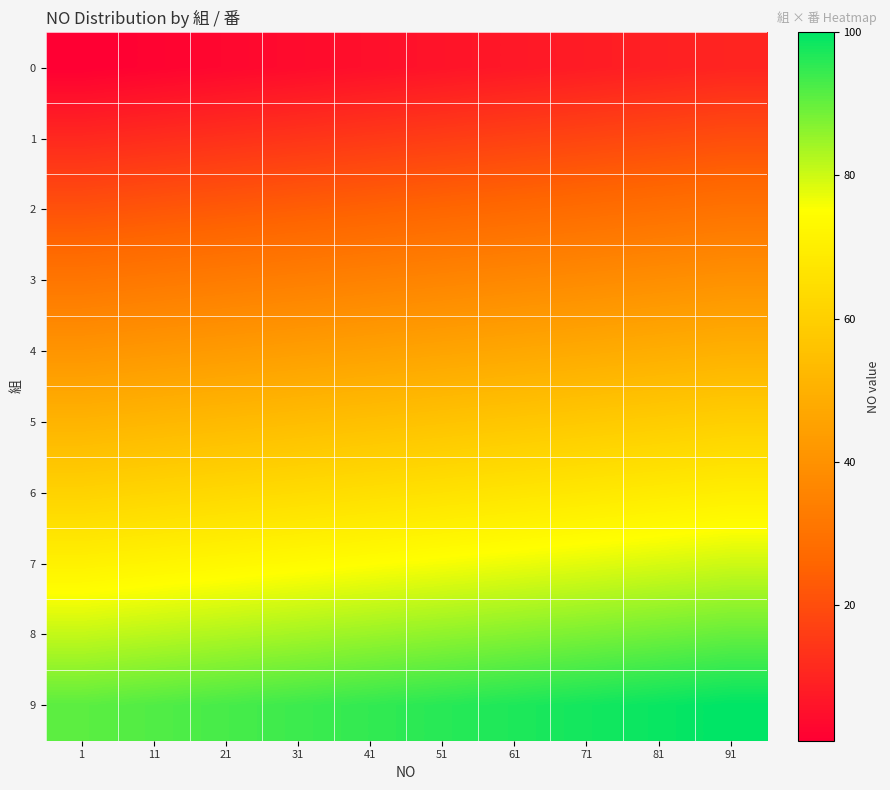

What is the total value across all series at 71?

530